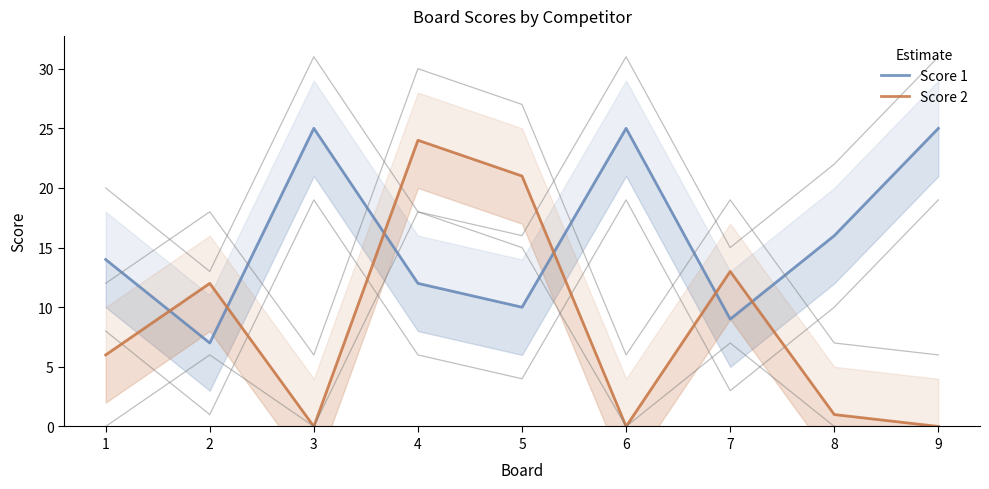

What is the spread (max minus min) of values at 5?

11